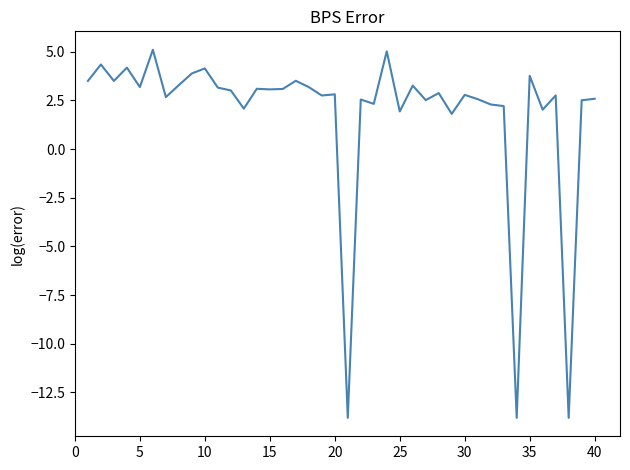

What is the difference between the maximum and minimum values?

18.9